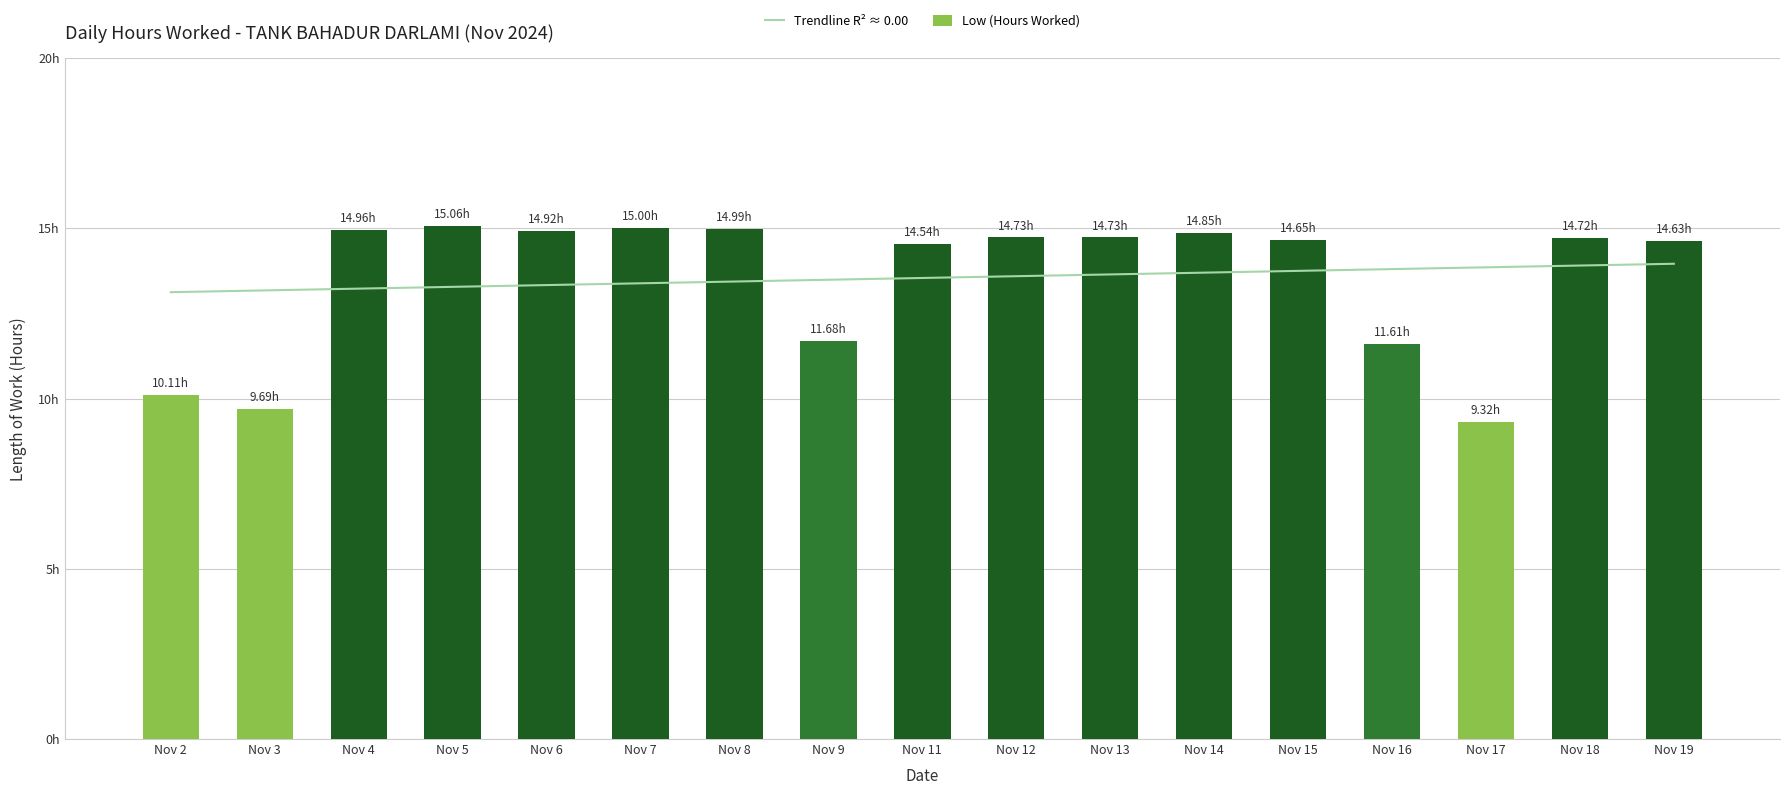

The value of Trendline R² ≈ 0.00 at Nov 7 is 13.4. True or false?

True